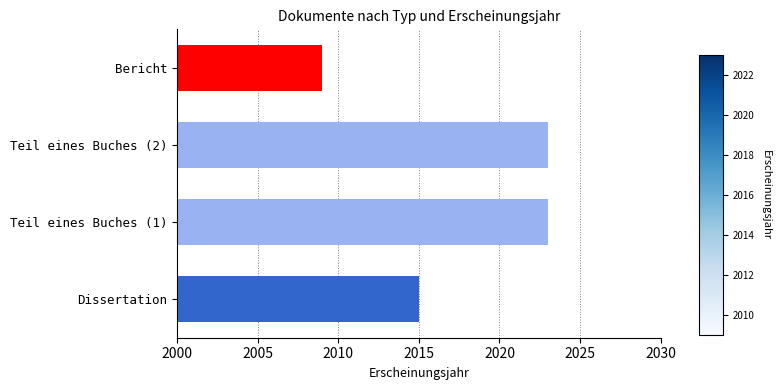

How many bars are there in total?

4